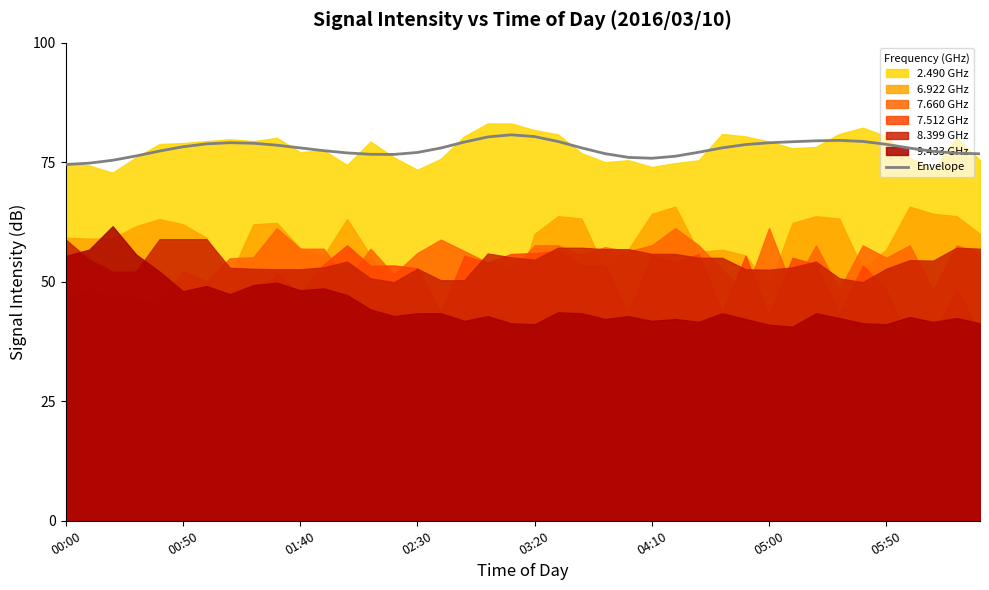

True or false: the data has more than 1 interior local peaks.

True